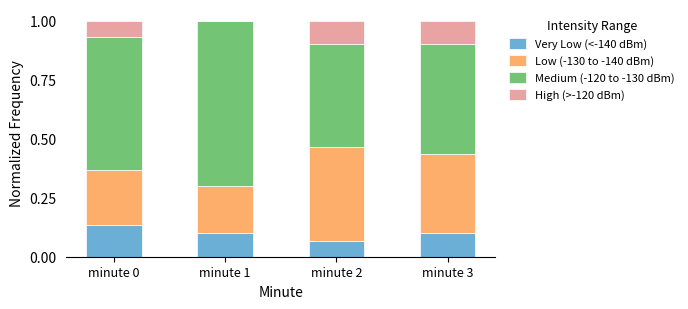

Are the bars horizontal?

No